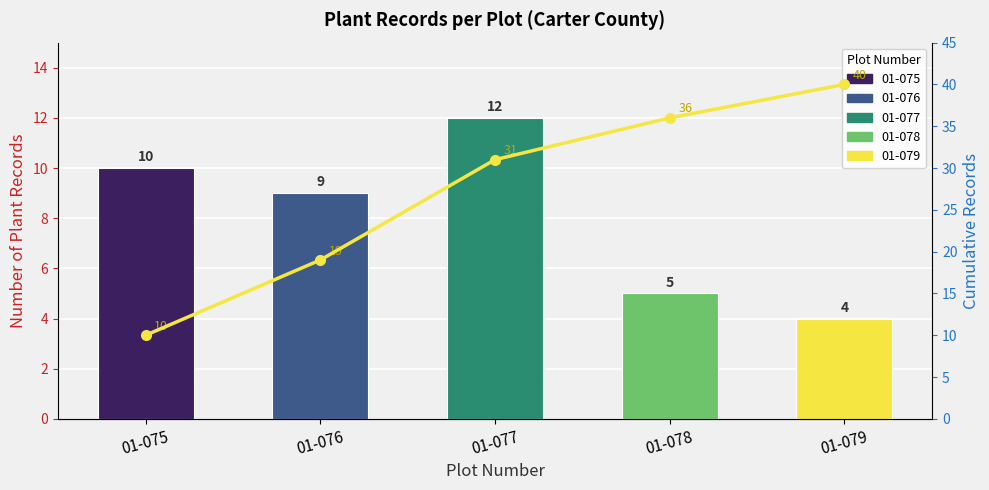

How many bars are there in total?

5